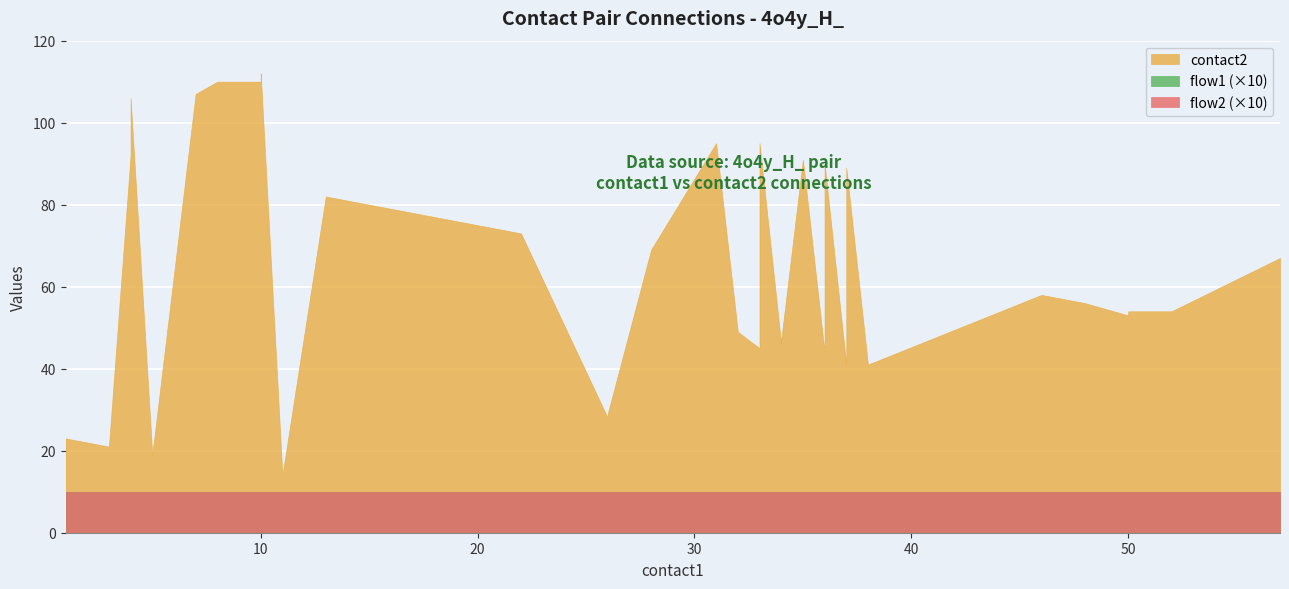

What is the maximum value shown in the chart?

112